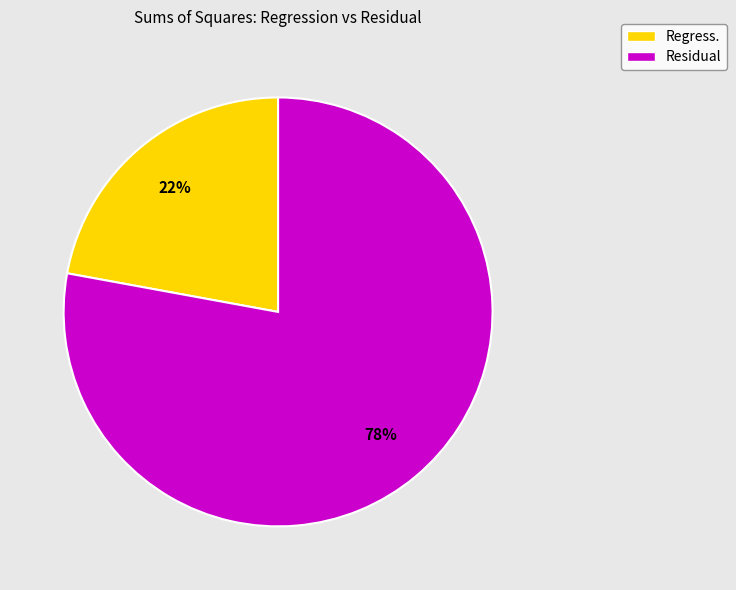

Which category has the biggest portion of the pie?

Residual